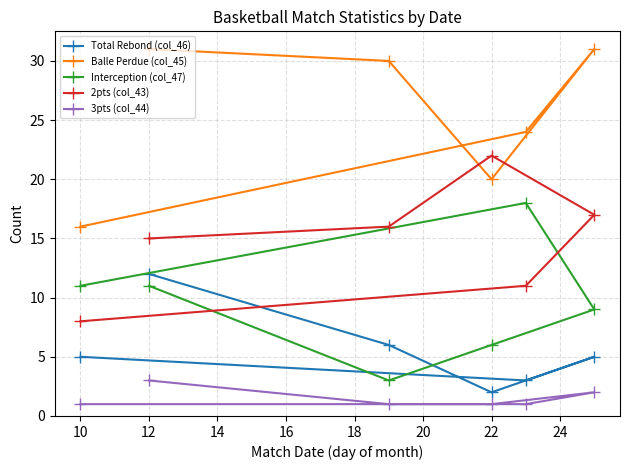

Reading left to right, list all the values displayed in this chart.

Total Rebond (col_46): 12	6	2	5	3	5
Balle Perdue (col_45): 31	30	20	31	24	16
Interception (col_47): 11	3	6	9	18	11
2pts (col_43): 15	16	22	17	11	8
3pts (col_44): 3	1	1	2	1	1